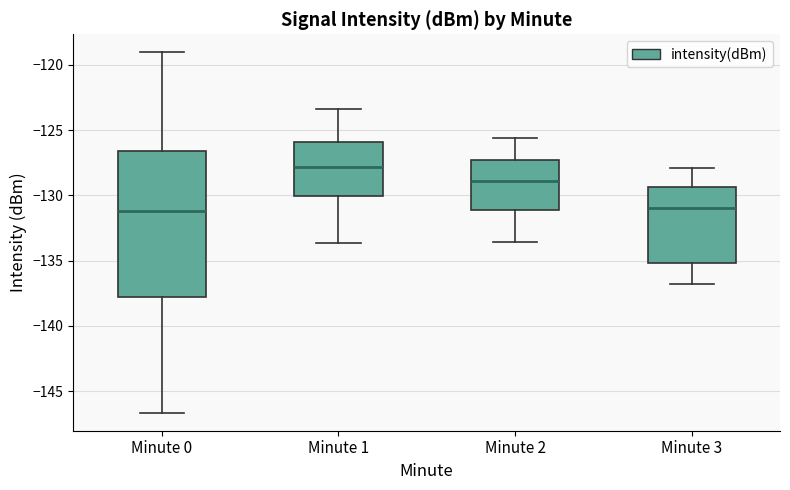

Reading left to right, read every box against the y-axis: the position of its median line, the range the box covers, and the ends of its whiskers. The values are not printed on the chart, so give them approximately, as read against the axis.

Minute 0: median -131.0, box -138.0 to -126.5, whiskers -146.5 to -119.0
Minute 1: median -128.0, box -130.0 to -126.0, whiskers -133.5 to -123.5
Minute 2: median -129.0, box -131.0 to -127.5, whiskers -133.5 to -125.5
Minute 3: median -131.0, box -135.0 to -129.5, whiskers -137.0 to -128.0